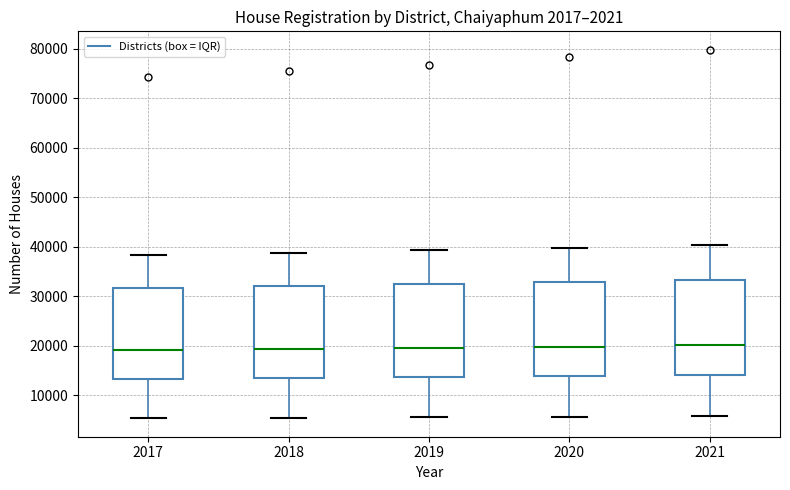

Reading left to right, read every box against the y-axis: the position of its median line, the range the box covers, and the ends of its whiskers. The values are not printed on the chart, so give them approximately, as read against the axis.

2017: median 19000, box 13000 to 32000, whiskers 5000 to 38000
2018: median 19000, box 13000 to 32000, whiskers 5000 to 39000
2019: median 20000, box 14000 to 32000, whiskers 6000 to 39000
2020: median 20000, box 14000 to 33000, whiskers 6000 to 40000
2021: median 20000, box 14000 to 33000, whiskers 6000 to 40000